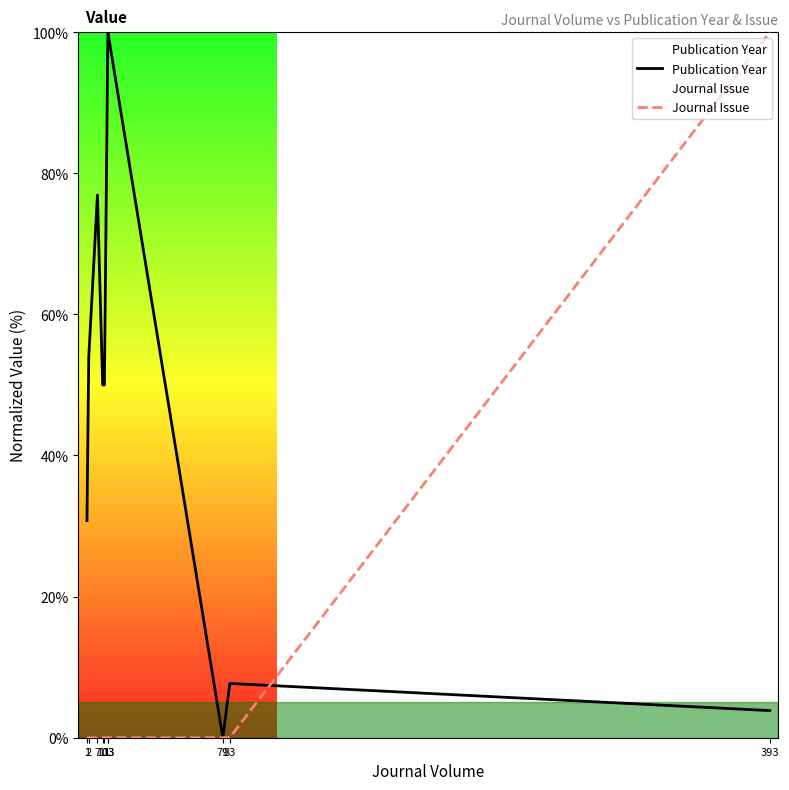

Which series has the widest spread of values?

Publication Year